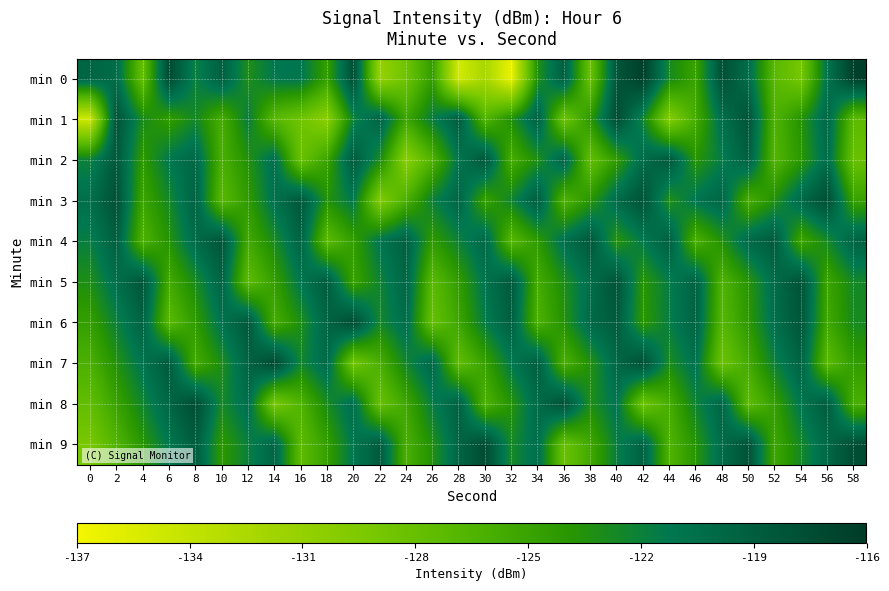

Reading left to right, extract all data points from this chart.

min 0: 0=-119.6	2=-120.2	4=-127.9	6=-117.3	8=-122.0	10=-119.2	12=-123.2	14=-121.2	16=-121.1	18=-124.6	20=-117.7	22=-131.1	24=-128.5	26=-124.5	28=-135.0	30=-132.2	32=-136.4	34=-123.3	36=-119.1	38=-128.3	40=-118.4	42=-116.4	44=-122.7	46=-125.0	48=-117.8	50=-120.3	52=-127.1	54=-129.0	56=-120.9	58=-116.4
min 1: 0=-134.8	2=-118.1	4=-122.9	6=-124.5	8=-122.6	10=-125.9	12=-121.8	14=-127.1	16=-128.5	18=-130.5	20=-122.1	22=-119.5	24=-125.3	26=-121.8	28=-118.9	30=-126.7	32=-123.4	34=-119.2	36=-128.6	38=-124.1	40=-117.5	42=-122.3	44=-130.1	46=-125.8	48=-120.5	50=-118.2	52=-126.4	54=-123.7	56=-119.8	58=-127.3
min 2: 0=-122.1	2=-118.5	4=-124.3	6=-121.2	8=-119.8	10=-126.1	12=-123.5	14=-120.4	16=-128.2	18=-125.0	20=-118.7	22=-122.9	24=-130.3	26=-126.5	28=-121.1	30=-118.3	32=-125.9	34=-123.2	36=-119.5	38=-127.8	40=-124.4	42=-120.1	44=-118.6	46=-123.8	48=-121.6	50=-119.2	52=-126.7	54=-124.0	56=-120.3	58=-128.1
min 3: 0=-120.5	2=-117.8	4=-125.2	6=-122.6	8=-119.3	10=-127.1	12=-124.4	14=-120.7	16=-118.4	18=-123.6	20=-121.3	22=-129.8	24=-126.2	26=-122.0	28=-119.6	30=-124.9	32=-122.3	34=-118.8	36=-126.5	38=-123.9	40=-120.2	42=-118.0	44=-123.3	46=-121.0	48=-119.7	50=-126.0	52=-123.4	54=-119.9	56=-117.6	58=-124.8
min 4: 0=-121.8	2=-119.1	4=-126.4	6=-123.7	8=-120.1	10=-118.2	12=-125.6	14=-122.9	16=-119.4	18=-127.3	20=-124.6	22=-121.0	24=-119.2	26=-124.4	28=-122.1	30=-119.8	32=-127.0	34=-124.3	36=-120.6	38=-118.5	40=-123.7	42=-121.4	44=-119.0	46=-126.2	48=-123.5	50=-120.0	52=-118.7	54=-125.3	56=-122.7	58=-119.4
min 5: 0=-123.2	2=-120.5	4=-118.3	6=-125.7	8=-122.9	10=-119.5	12=-127.4	14=-124.7	16=-121.1	18=-118.8	20=-125.0	22=-122.3	24=-119.6	26=-127.2	28=-124.5	30=-120.9	32=-118.6	34=-125.8	36=-123.1	38=-120.4	40=-118.1	42=-123.9	44=-121.6	46=-119.3	48=-126.5	50=-123.8	52=-120.2	54=-118.0	56=-125.2	58=-122.6
min 6: 0=-124.7	2=-122.0	4=-119.4	6=-127.1	8=-124.4	10=-120.8	12=-118.5	14=-125.9	16=-123.2	18=-119.6	20=-117.4	22=-122.6	24=-120.3	26=-128.0	28=-125.3	30=-121.6	32=-119.1	34=-126.3	36=-123.6	38=-120.0	40=-118.8	42=-124.1	44=-121.7	46=-119.4	48=-126.9	50=-124.2	52=-120.5	54=-118.3	56=-125.5	58=-122.8
min 7: 0=-126.2	2=-123.5	4=-120.9	6=-118.6	8=-125.8	10=-123.1	12=-119.5	14=-117.2	16=-122.4	18=-120.1	20=-128.8	22=-126.1	24=-122.4	26=-119.8	28=-127.6	30=-124.9	32=-121.3	34=-119.0	36=-126.2	38=-123.5	40=-119.9	42=-117.7	44=-123.0	46=-120.7	48=-128.4	50=-125.7	52=-122.0	54=-119.4	56=-127.2	58=-124.5
min 8: 0=-127.7	2=-125.0	4=-122.4	6=-119.7	8=-117.5	10=-122.7	12=-120.4	14=-129.2	16=-126.5	18=-122.9	20=-120.3	22=-128.1	24=-125.4	26=-121.7	28=-119.2	30=-126.4	32=-123.7	34=-120.1	36=-117.9	38=-123.2	40=-120.9	42=-128.6	44=-125.9	46=-122.2	48=-119.6	50=-127.4	52=-124.7	54=-121.0	56=-118.8	58=-126.0
min 9: 0=-129.2	2=-126.6	4=-123.9	6=-121.2	8=-118.9	10=-124.2	12=-121.9	14=-119.6	16=-127.4	18=-124.7	20=-121.1	22=-118.8	24=-126.1	26=-123.4	28=-119.7	30=-117.4	32=-122.7	34=-120.4	36=-128.2	38=-125.5	40=-121.8	42=-119.3	44=-126.5	46=-123.8	48=-120.2	50=-118.0	52=-125.3	54=-122.6	56=-119.9	58=-117.6